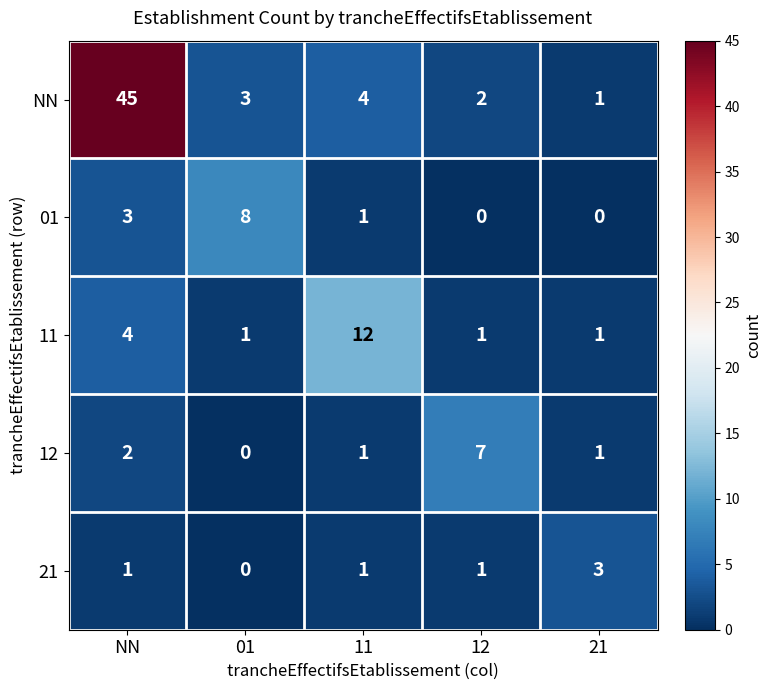

What is the sum of all 21 values?

6